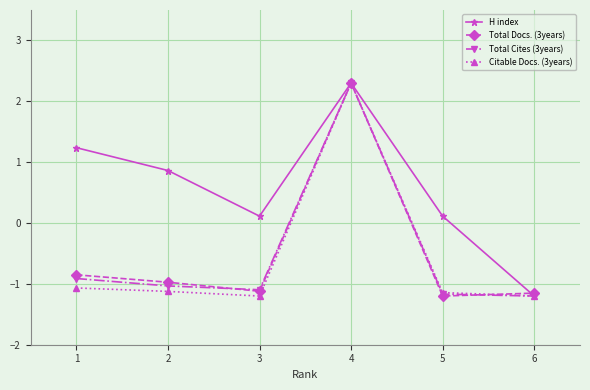

Which series changed the most between 2 and 5?

H index